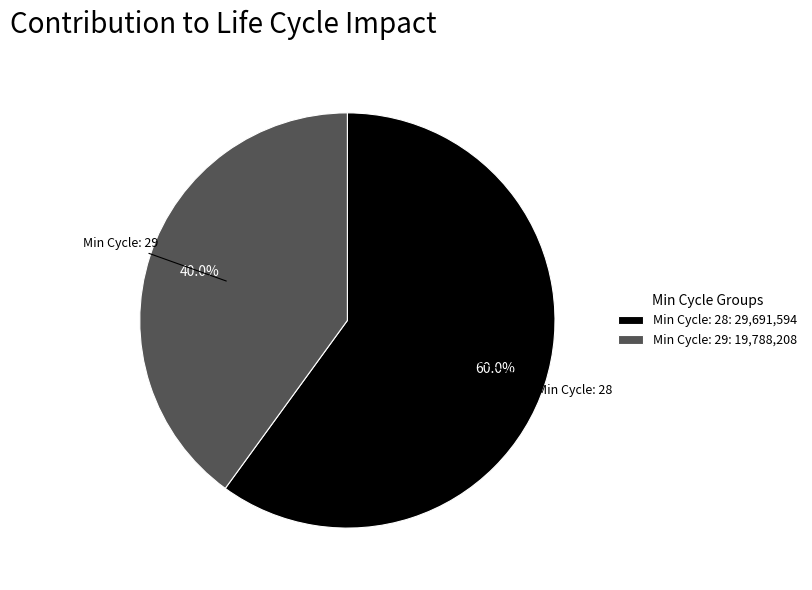

Which category has the smallest portion of the pie?

Min Cycle: 29: 19,788,208